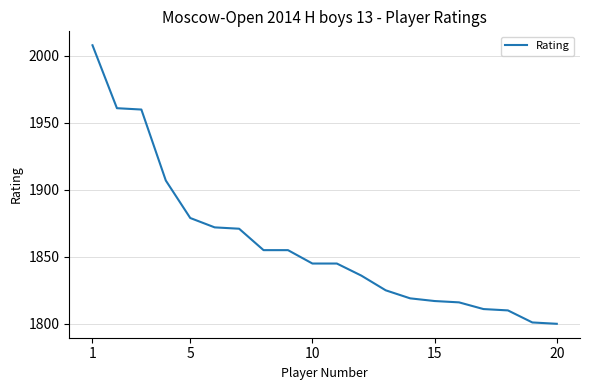

What is the difference between the maximum and minimum values?

208